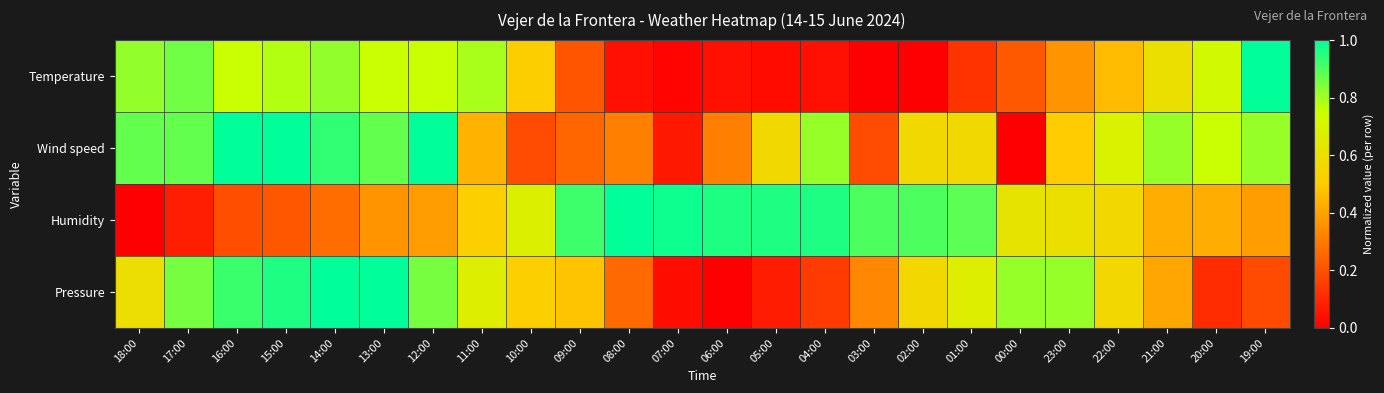

How many distinct data groups are displayed?

4